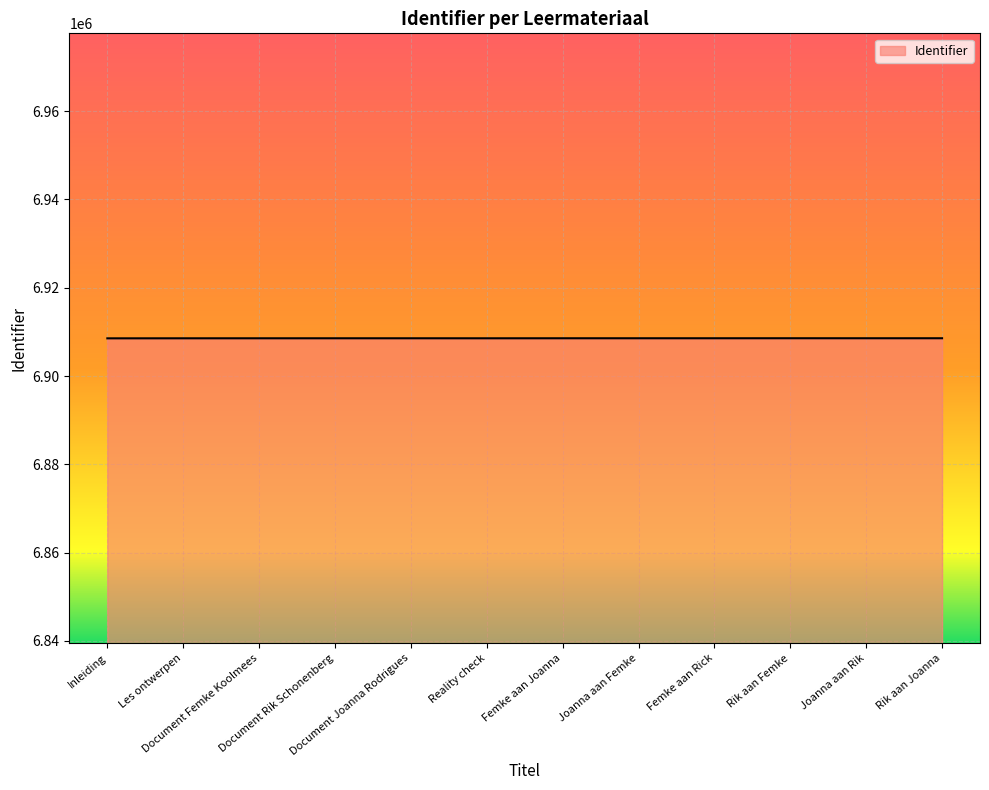

What is the smallest value displayed?

6908538